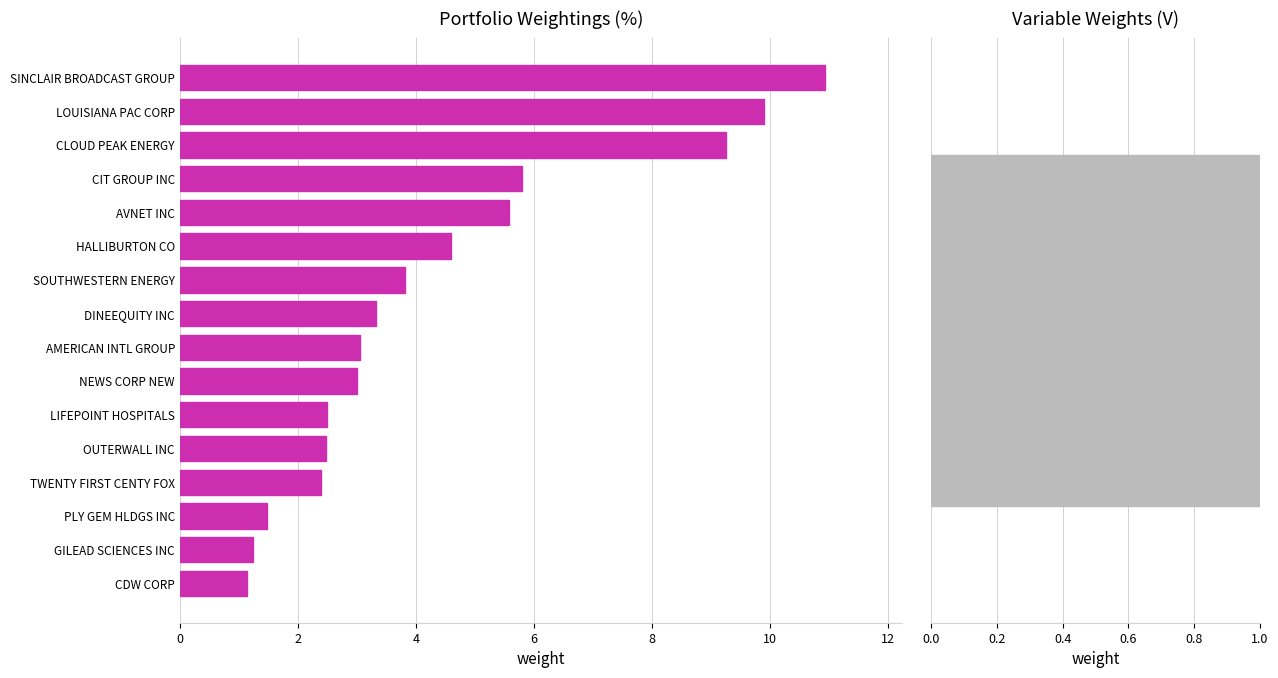

The value at DINEEQUITY INC is 3.3. True or false?

True